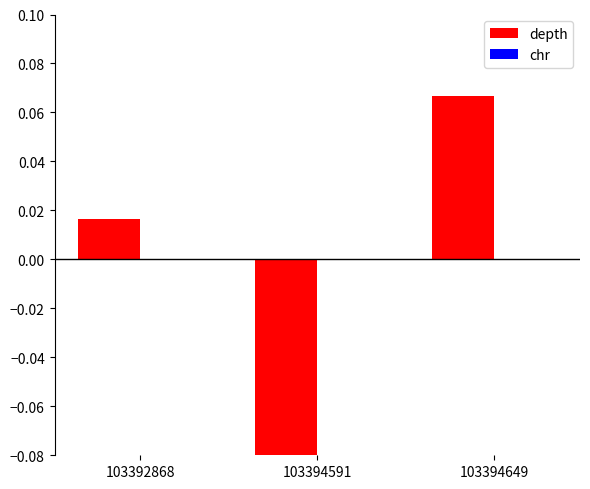

Are the bars grouped side by side (vs. stacked)?

Yes